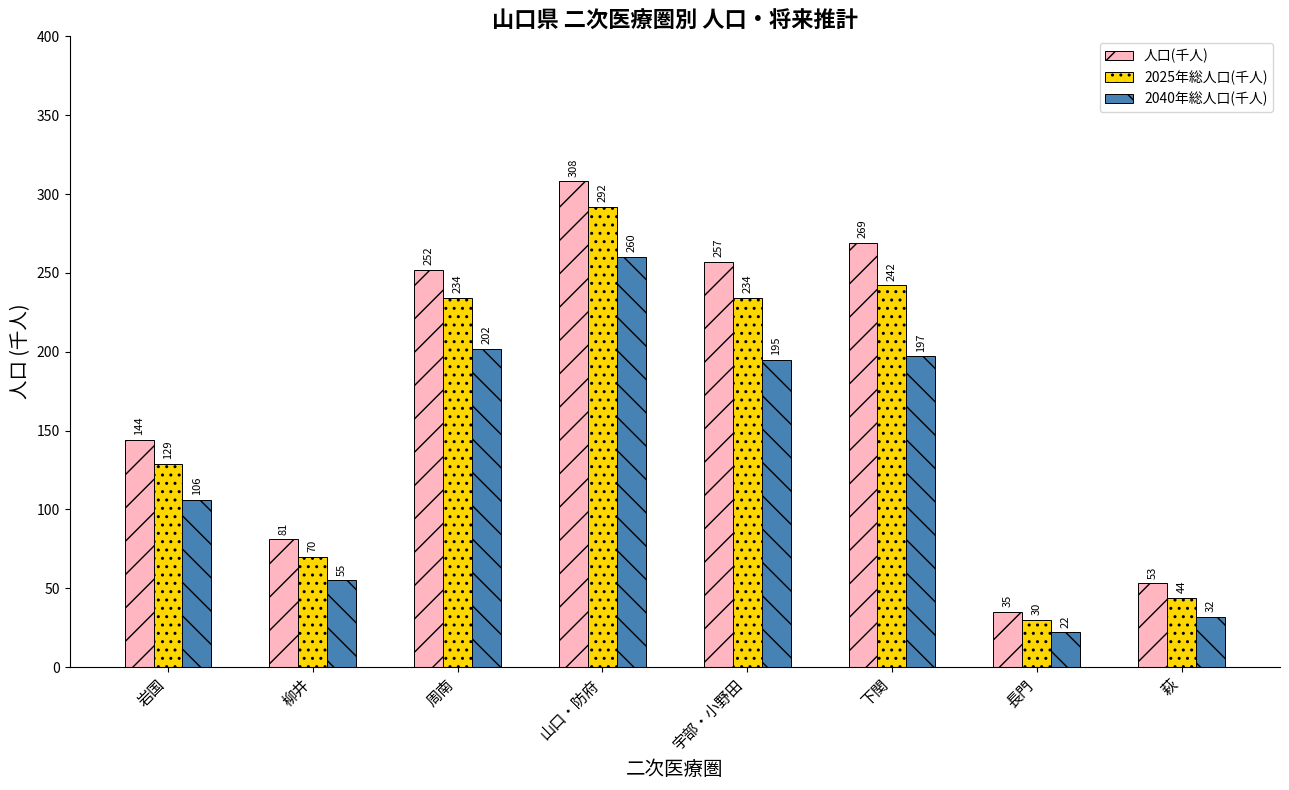

Reading left to right, what are all the values shown in this chart?

人口(千人): 岩国=144	柳井=81	周南=252	山口・防府=308	宇部・小野田=257	下関=269	長門=35	萩=53
2025年総人口(千人): 岩国=129	柳井=70	周南=234	山口・防府=292	宇部・小野田=234	下関=242	長門=30	萩=44
2040年総人口(千人): 岩国=106	柳井=55	周南=202	山口・防府=260	宇部・小野田=195	下関=197	長門=22	萩=32